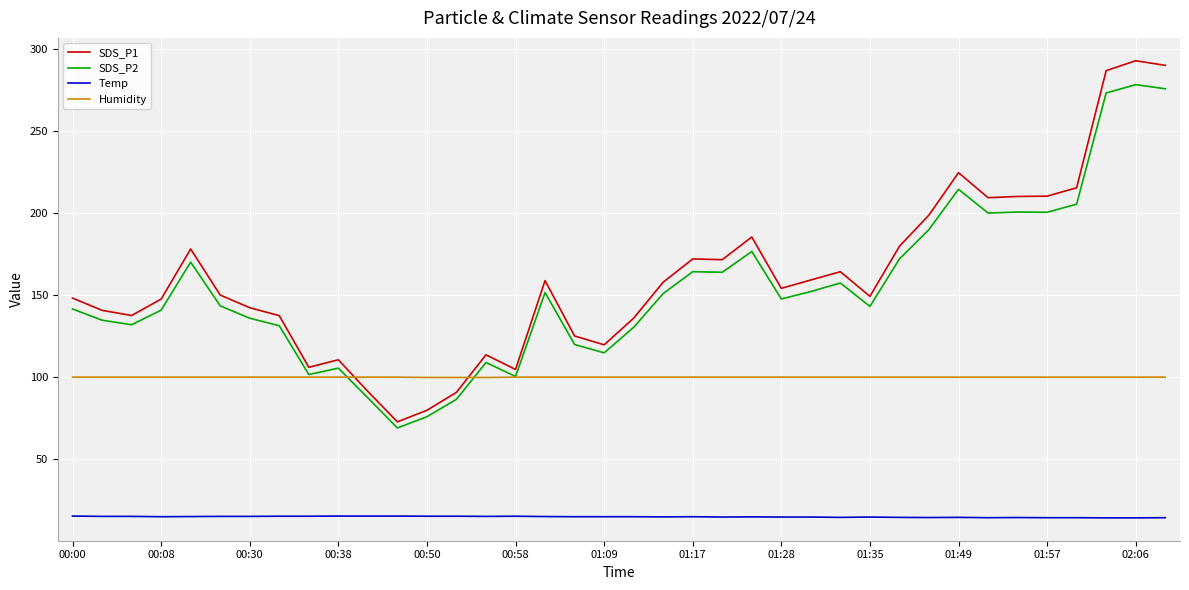

Which series has the widest spread of values?

SDS_P1